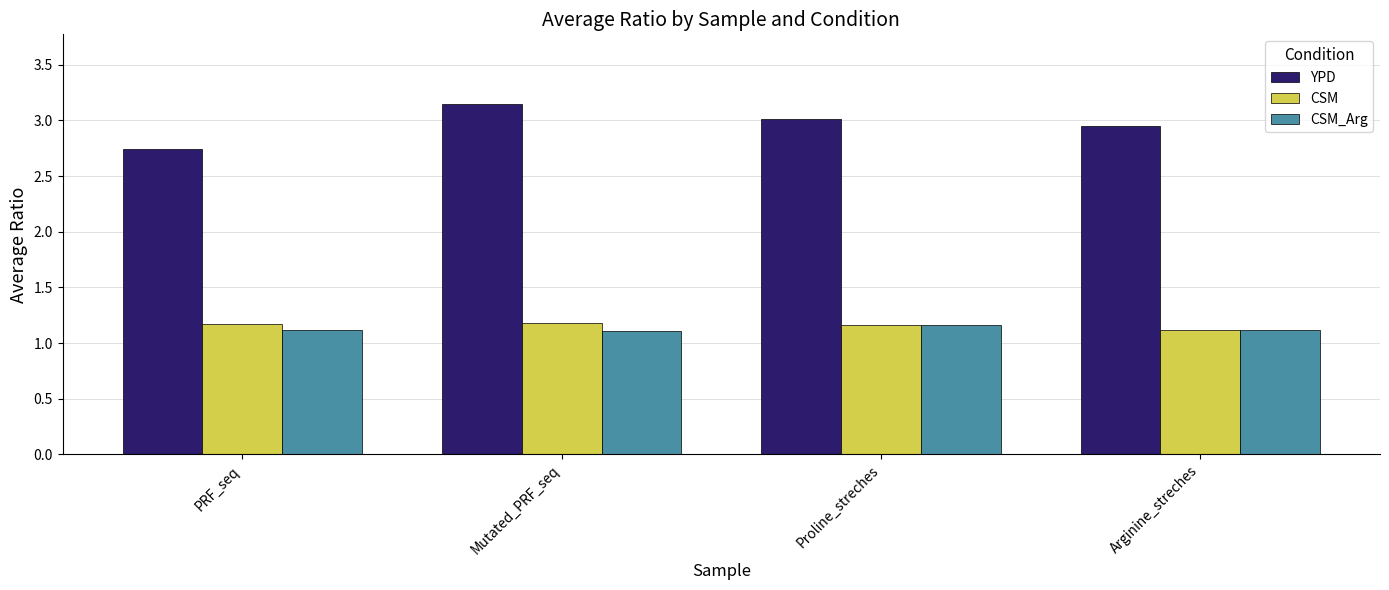

Is it true that CSM_Arg equals 1.7 at PRF_seq?

False